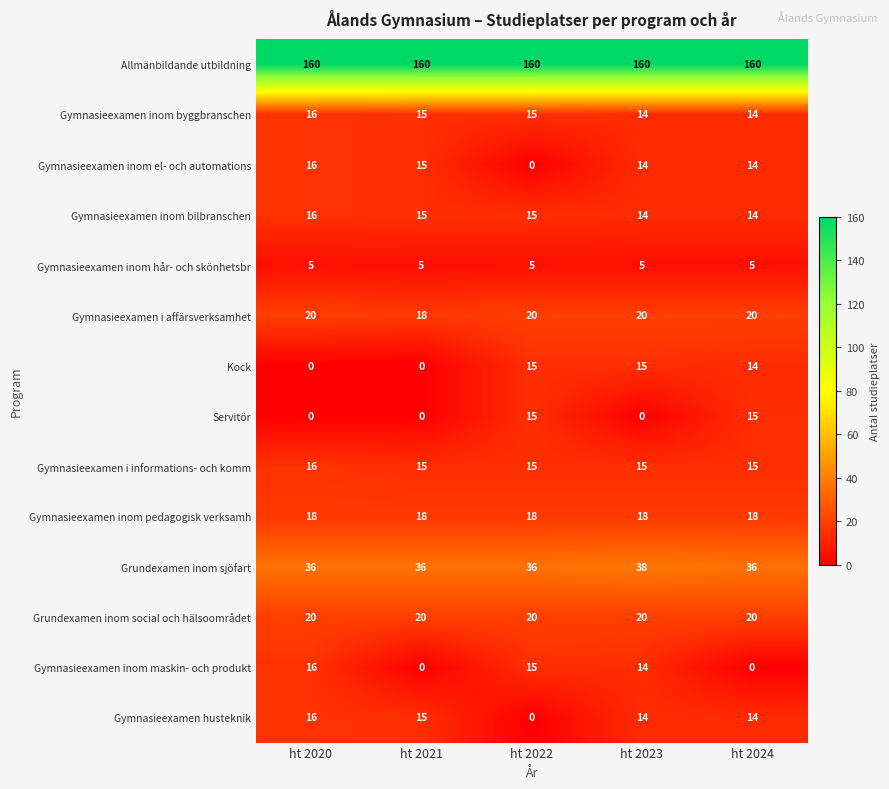

Which series changed the most between ht 2022 and ht 2023?

Servitör